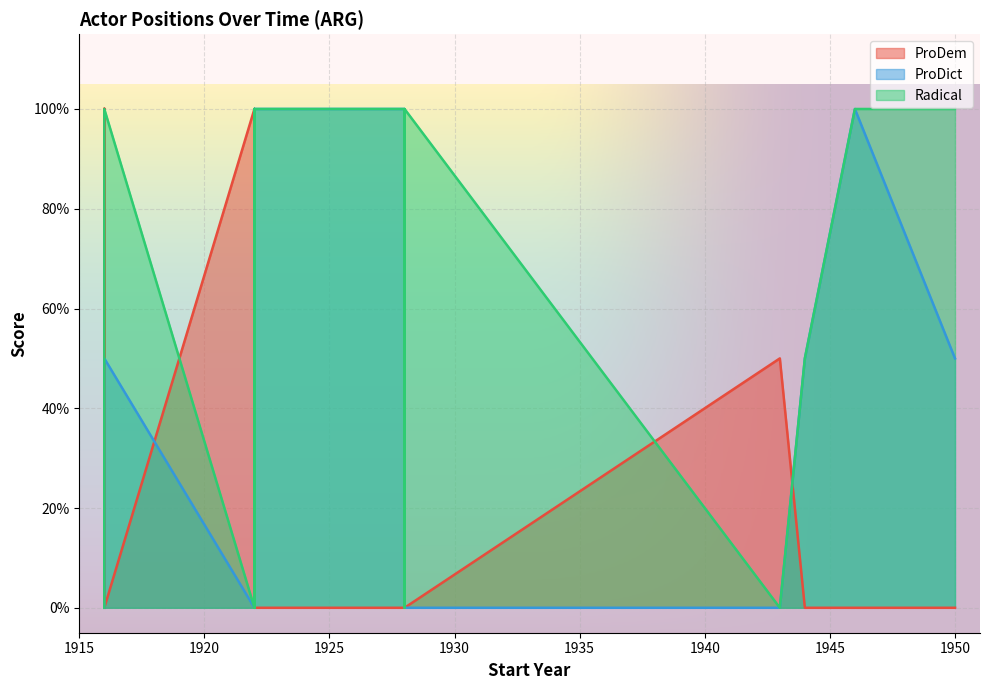

How many lines are shown in the chart?

3